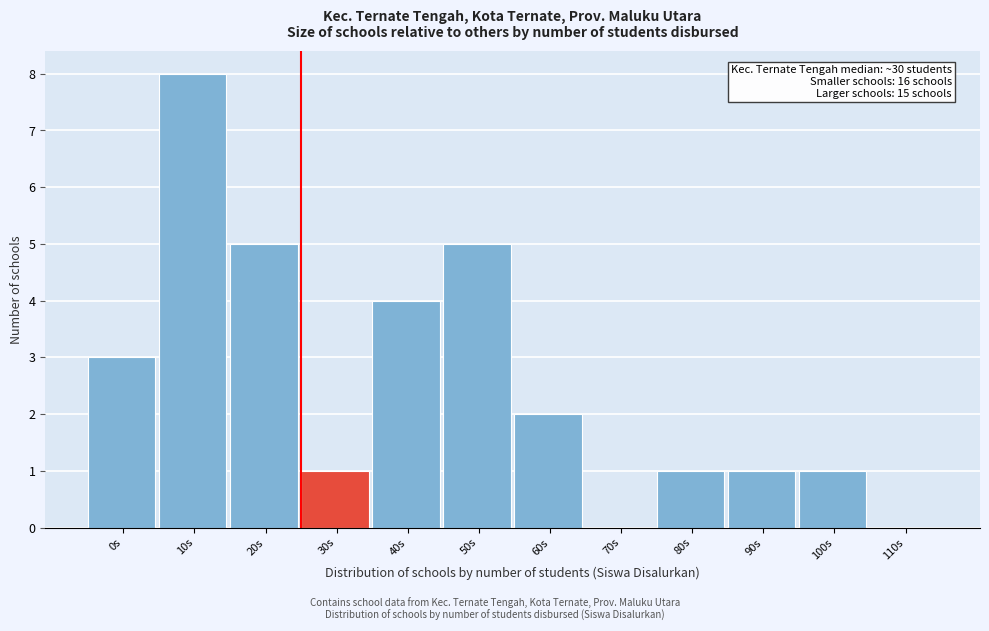

Reading left to right, extract all data points from this chart.

0s=3	10s=8	20s=5	30s=1	40s=4	50s=5	60s=2	70s=0	80s=1	90s=1	100s=1	110s=0